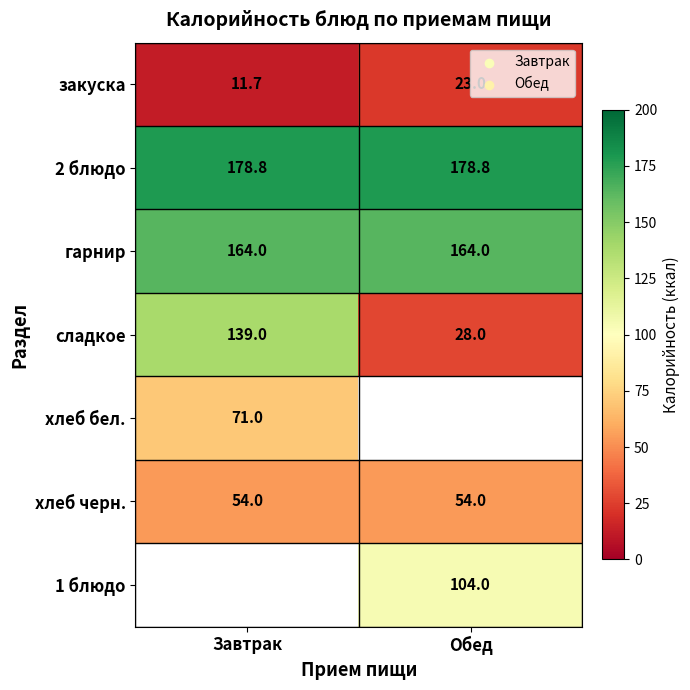

Is the value of хлеб черн. at Завтрак greater than the value of гарнир at Завтрак?

No